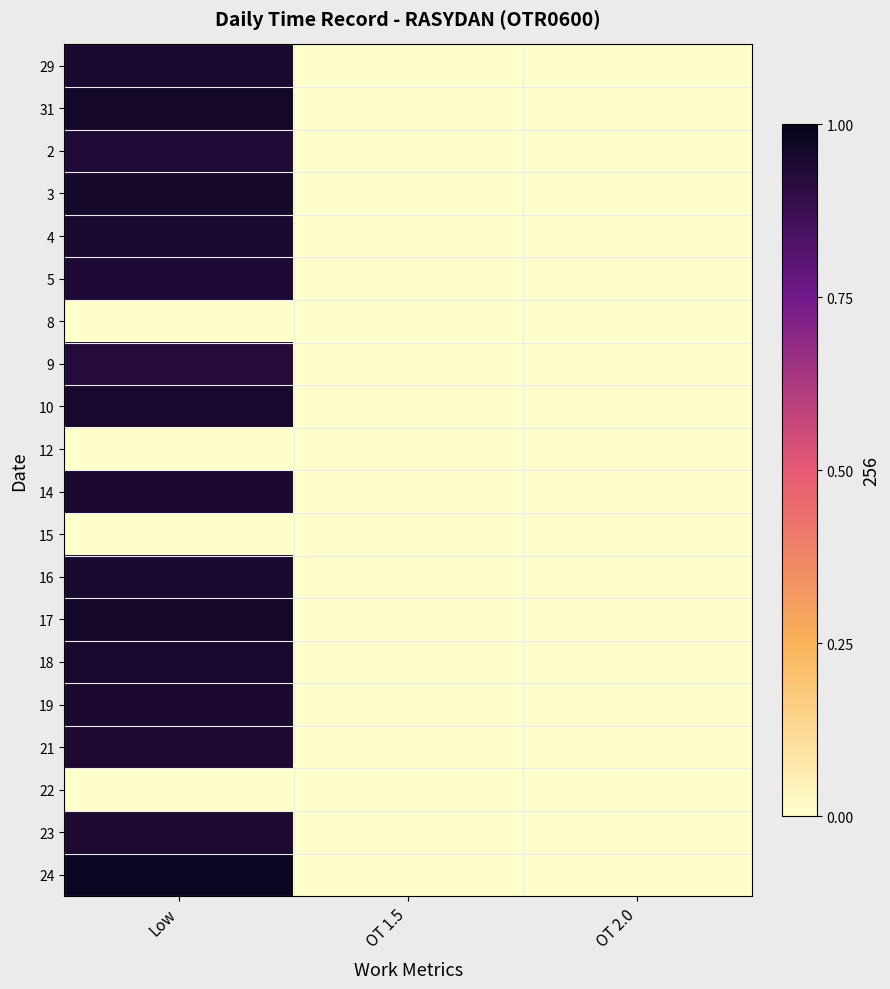

Count the number of data series in this chart.

20